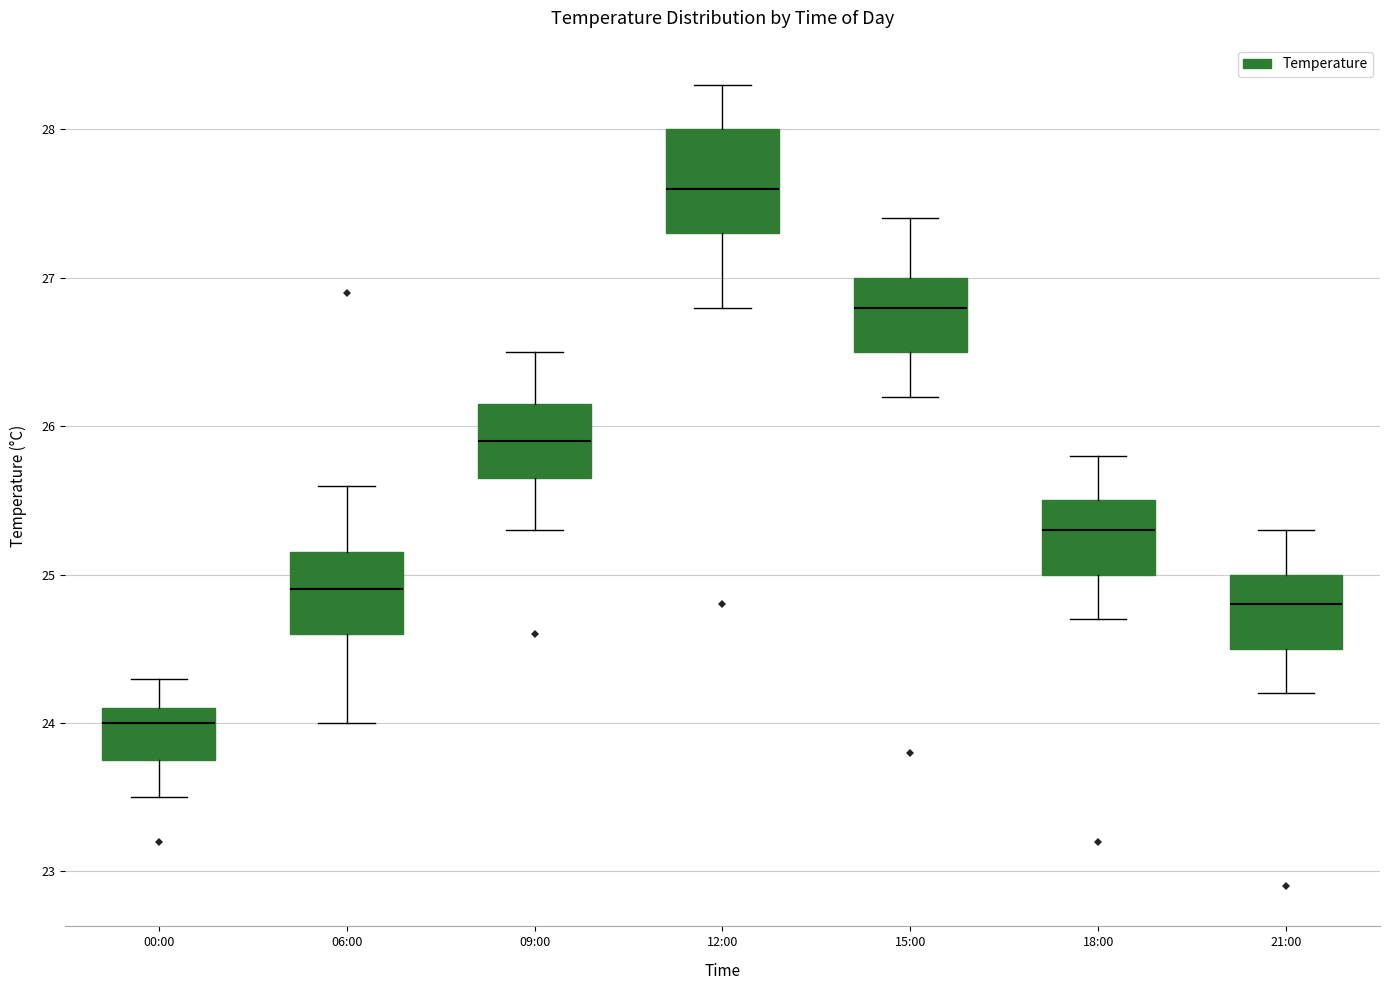

Where does the lower whisker of the box for 12:00 end on the y-axis? The values are not printed on the chart, so give them approximately, as read against the axis.

26.8